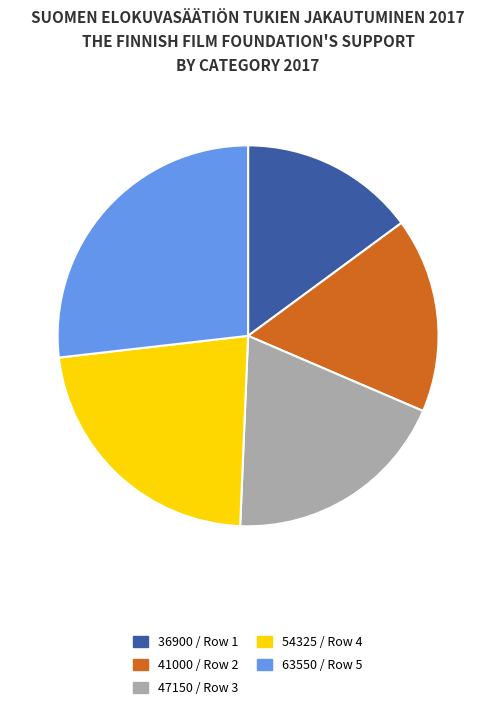

True or false: 63550 / Row 5 accounts for 27% of the total.

True